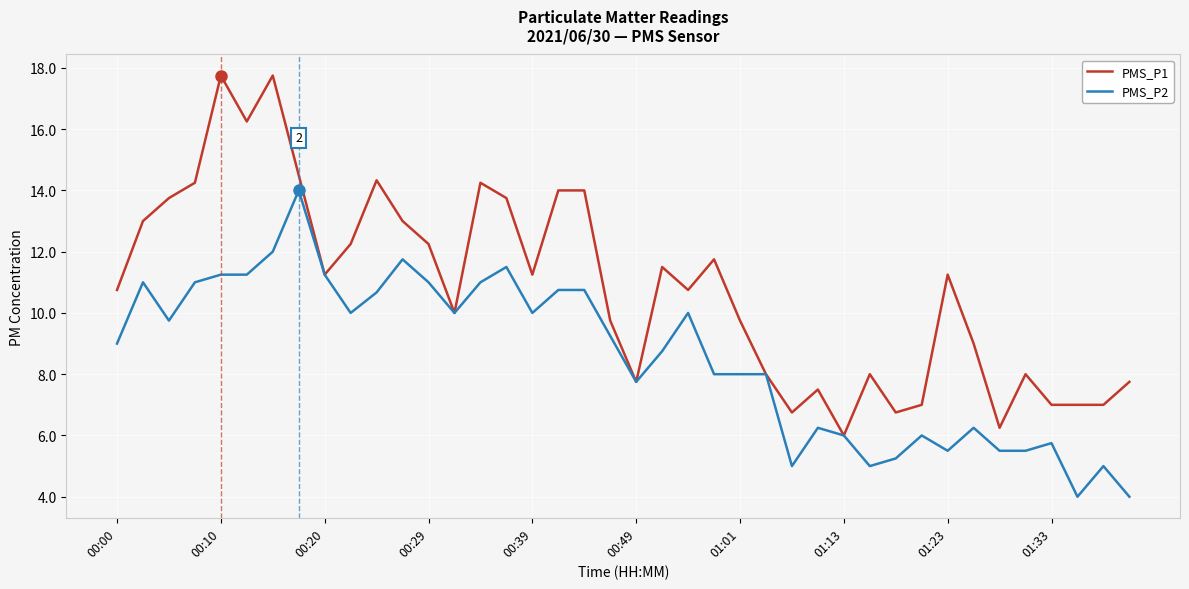

Which series has the widest spread of values?

PMS_P1